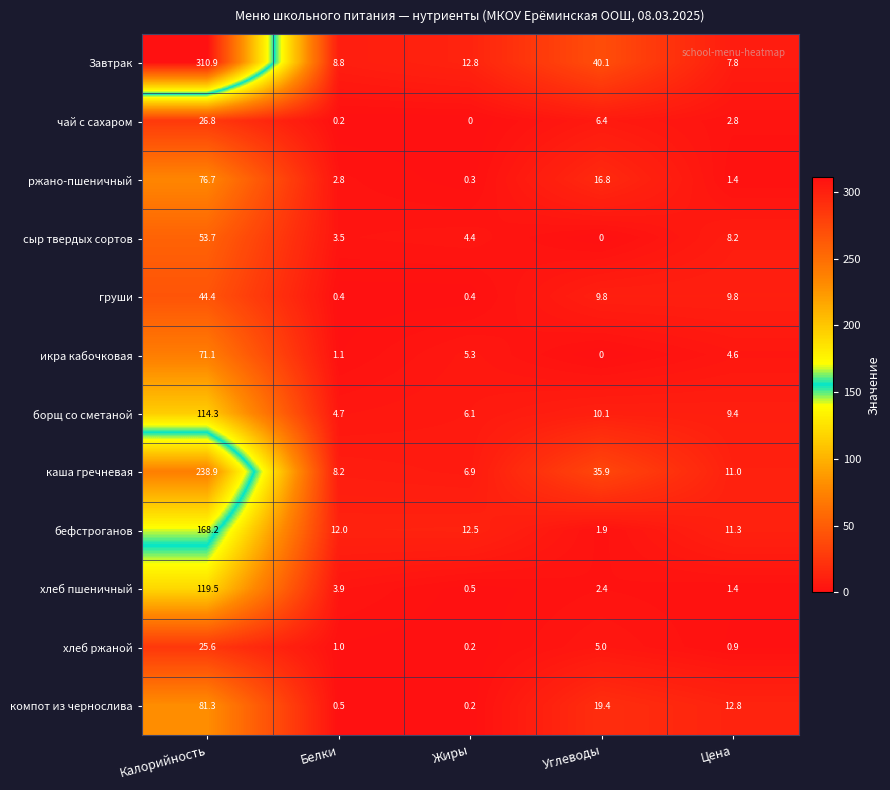

What is the sum of the компот из чернослива values at Углеводы and Жиры?

19.6